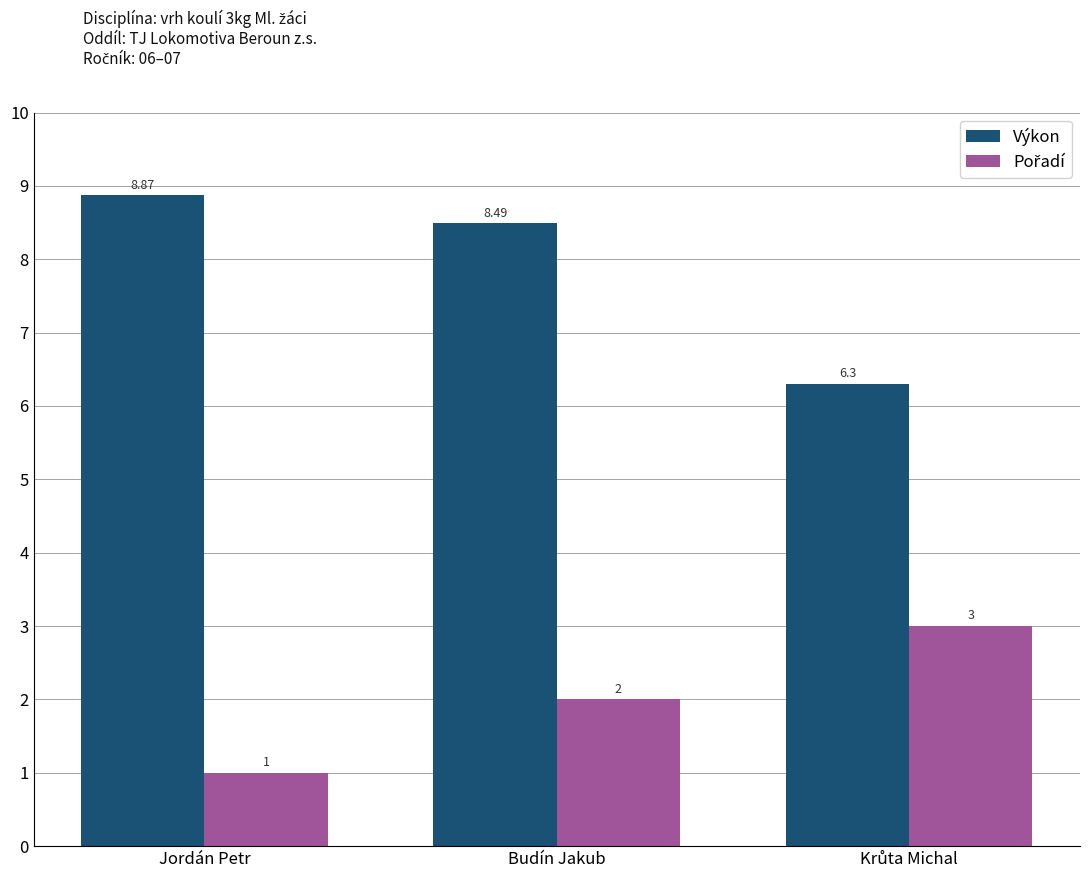

Count the number of data series in this chart.

2